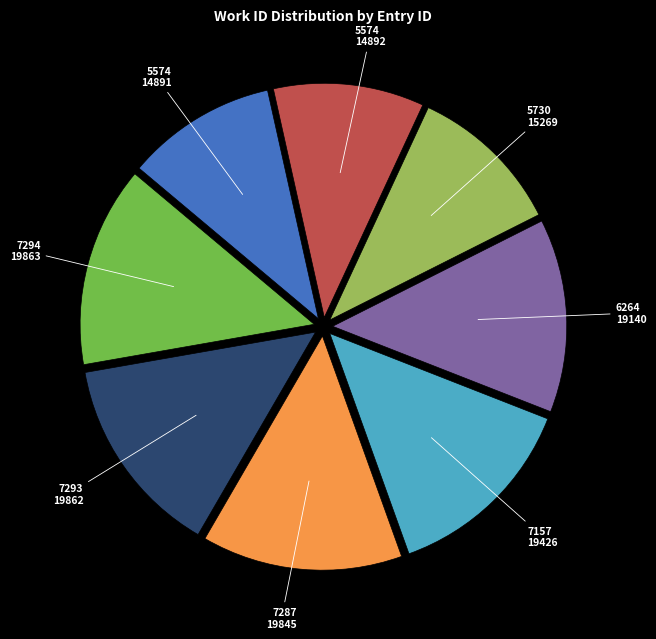

Is there any slice that represents more than half of the pie?

No